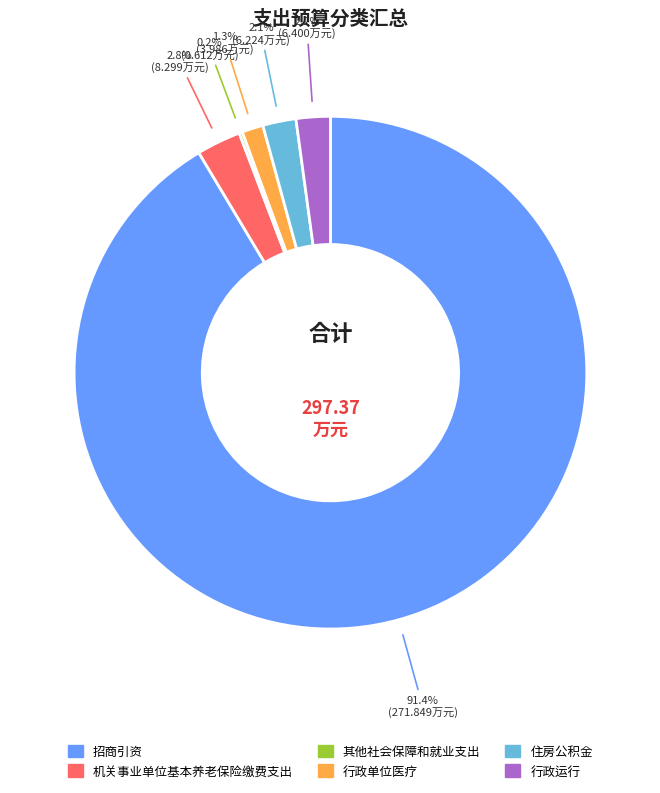

What percentage is the 招商引资 slice, to the nearest percent?

91%